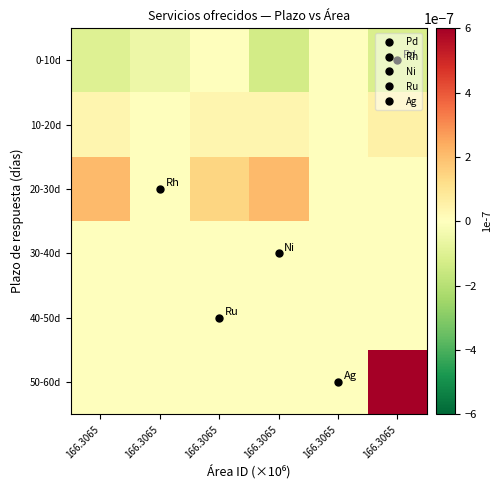

Reading left to right, transcribe all the data shown in this chart.

0-10d: 166.3065=-0.0	166.3065=-0.0	166.3065=0.0	166.3065=-0.0	166.3065=0.0	166.3065=-0.0
10-20d: 166.3065=0.0	166.3065=0.0	166.3065=0.0	166.3065=0.0	166.3065=0.0	166.3065=0.0
20-30d: 166.3065=0.0	166.3065=0.0	166.3065=0.0	166.3065=0.0	166.3065=0.0	166.3065=0.0
30-40d: 166.3065=0.0	166.3065=0.0	166.3065=0.0	166.3065=0.0	166.3065=0.0	166.3065=0.0
40-50d: 166.3065=0.0	166.3065=0.0	166.3065=0.0	166.3065=0.0	166.3065=0.0	166.3065=0.0
50-60d: 166.3065=0.0	166.3065=0.0	166.3065=0.0	166.3065=0.0	166.3065=0.0	166.3065=0.0